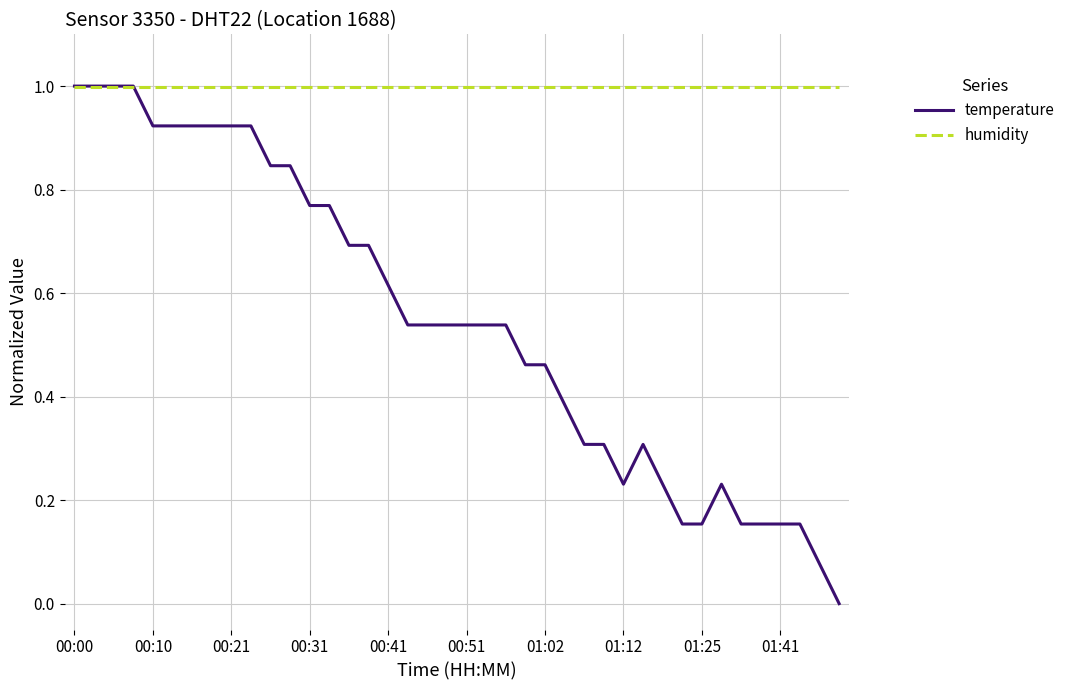

Rank the series by their average value, from lowest to highest.

temperature, humidity